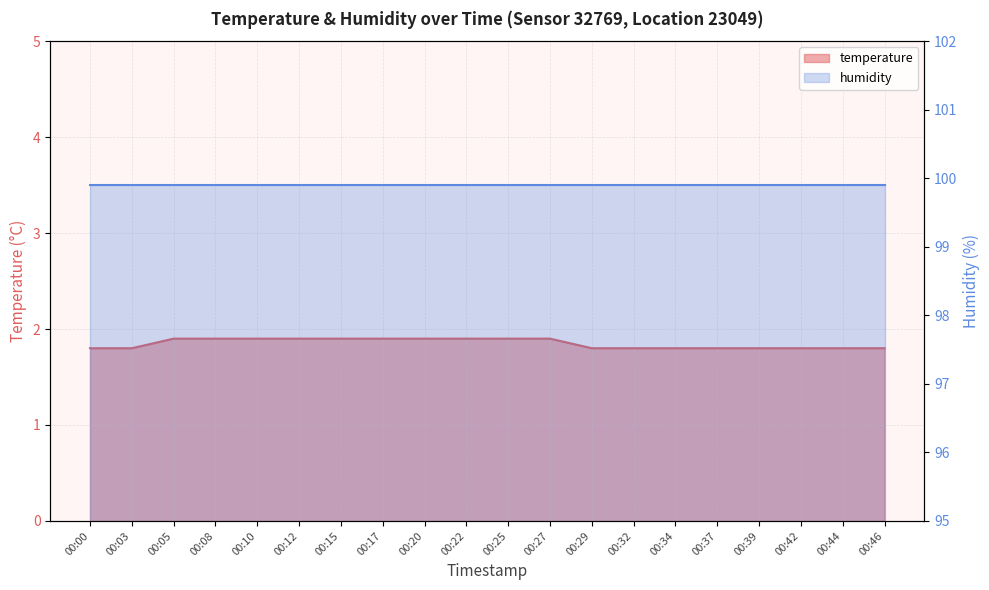

Rank the categories by value from lowest to highest.

00:00, 00:03, 00:29, 00:32, 00:34, 00:37, 00:39, 00:42, 00:44, 00:46, 00:05, 00:08, 00:10, 00:12, 00:15, 00:17, 00:20, 00:22, 00:25, 00:27